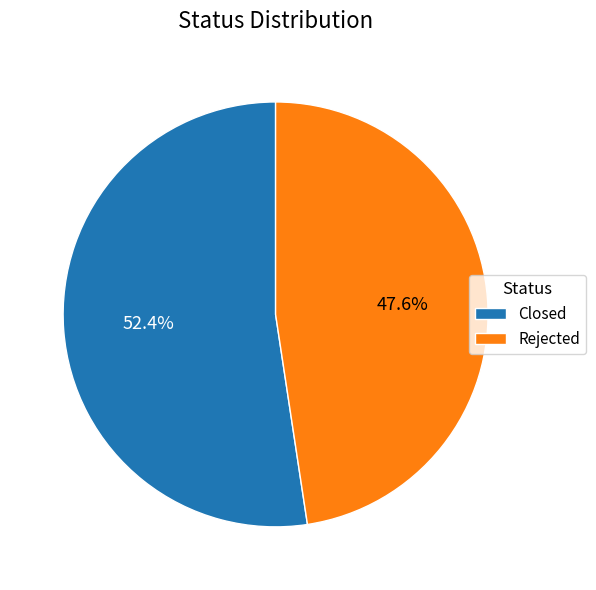

Is it true that Closed is 52% of the pie?

True